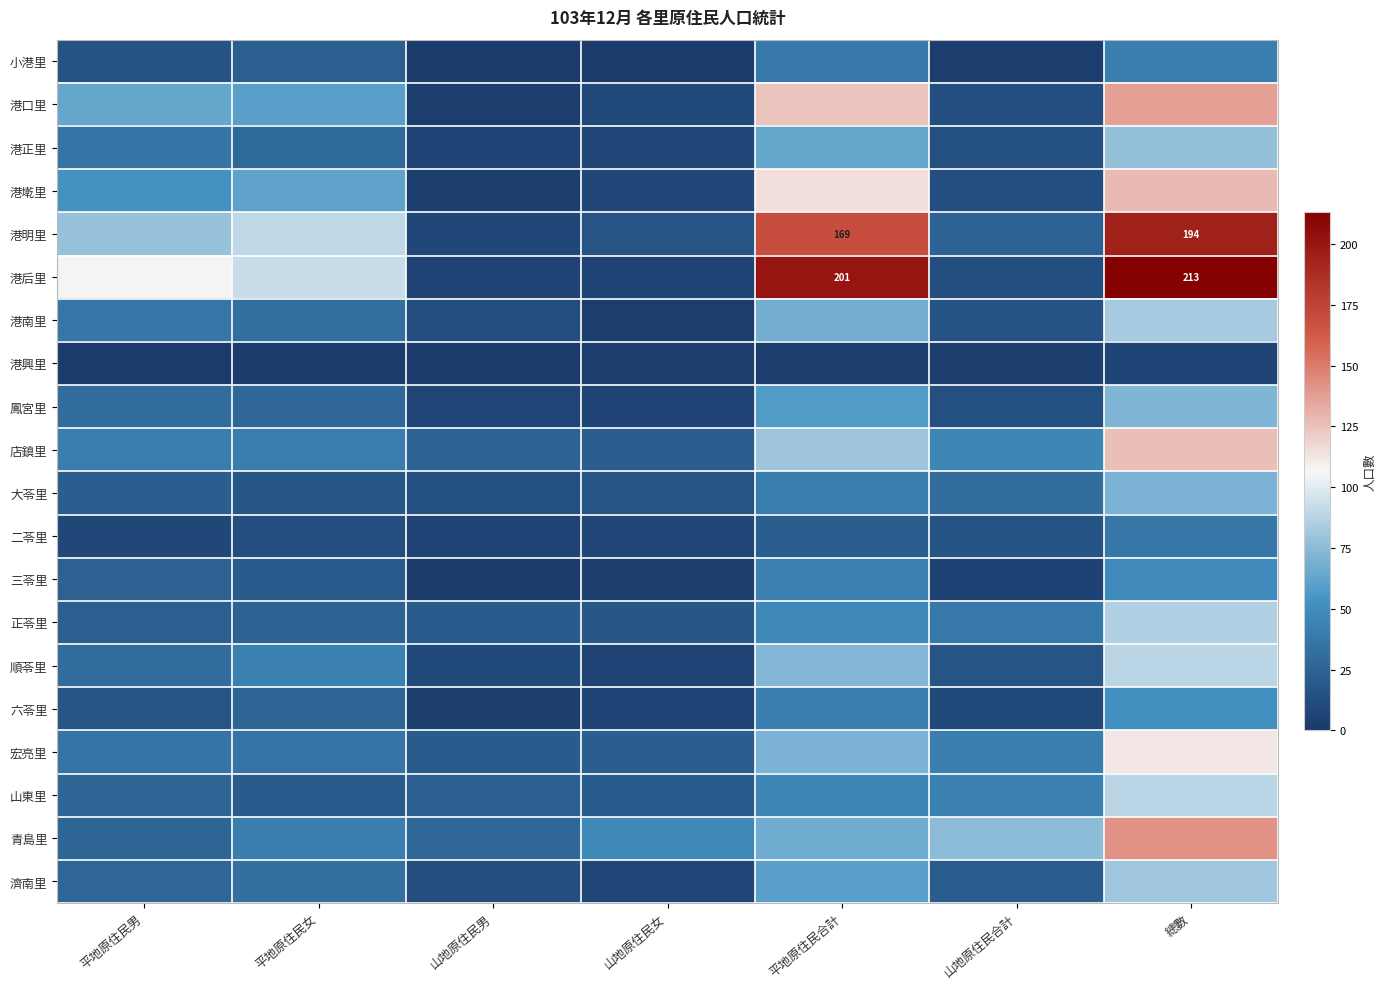

At how many categories does at least one series exceed 191?

2